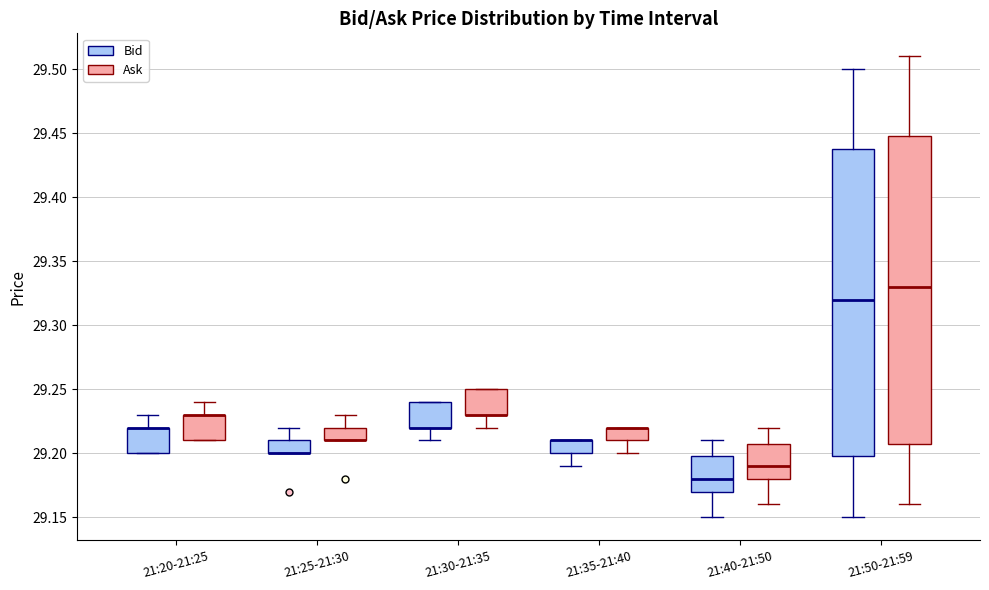

Reading left to right, transcribe this box plot: for each box, give where its median line is, the range the box spans, and where its two whiskers end, as read against the y-axis. The values are not printed on the chart, so give them approximately, as read against the axis.

21:20-21:25 (Bid): median 29.22 (drawn on the box's upper edge), box 29.20 to 29.22, whiskers 29.20 to 29.23
21:20-21:25 (Ask): median 29.23 (drawn on the box's upper edge), box 29.21 to 29.23, whiskers 29.21 to 29.24
21:25-21:30 (Bid): median 29.20 (drawn on the box's lower edge), box 29.20 to 29.21, whiskers 29.20 to 29.22
21:25-21:30 (Ask): median 29.21 (drawn on the box's lower edge), box 29.21 to 29.22, whiskers 29.21 to 29.23
21:30-21:35 (Bid): median 29.22 (drawn on the box's lower edge), box 29.22 to 29.24, whiskers 29.21 to 29.24
21:30-21:35 (Ask): median 29.23 (drawn on the box's lower edge), box 29.23 to 29.25, whiskers 29.22 to 29.25
21:35-21:40 (Bid): median 29.21 (drawn on the box's upper edge), box 29.20 to 29.21, whiskers 29.19 to 29.21
21:35-21:40 (Ask): median 29.22 (drawn on the box's upper edge), box 29.21 to 29.22, whiskers 29.20 to 29.22
21:40-21:50 (Bid): median 29.18, box 29.17 to 29.20, whiskers 29.15 to 29.21
21:40-21:50 (Ask): median 29.19, box 29.18 to 29.21, whiskers 29.16 to 29.22
21:50-21:59 (Bid): median 29.32, box 29.20 to 29.44, whiskers 29.15 to 29.50
21:50-21:59 (Ask): median 29.33, box 29.21 to 29.45, whiskers 29.16 to 29.51